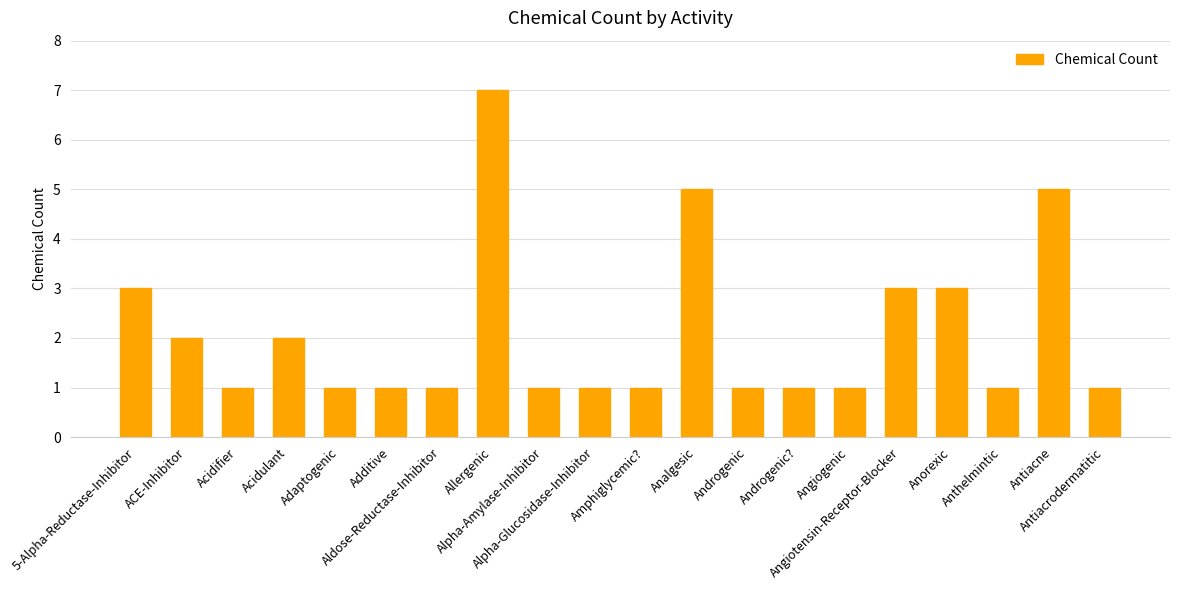

The value at Adaptogenic is 1. True or false?

True